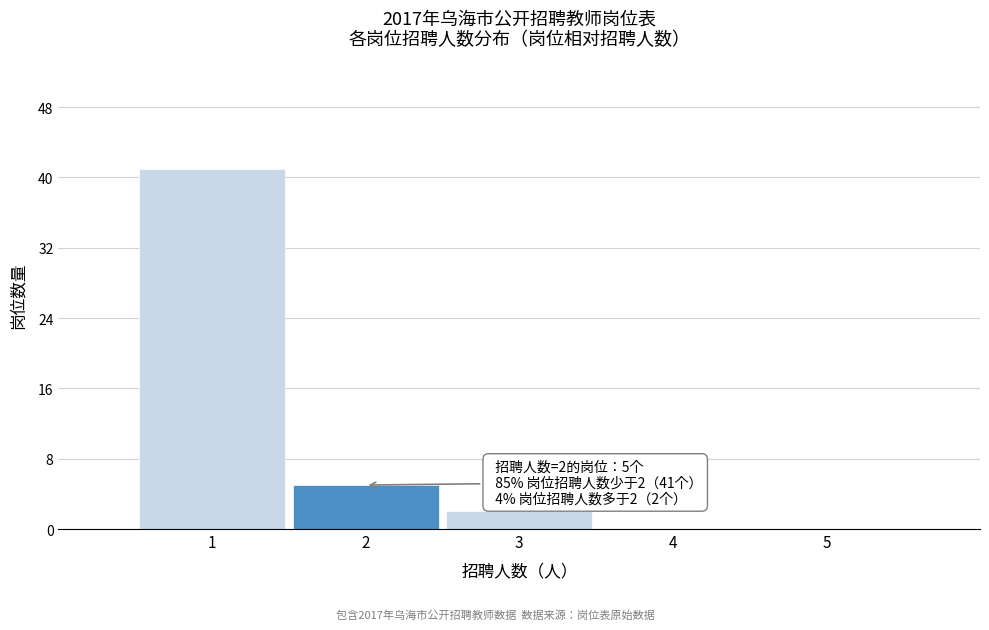

Which range on the x-axis has the tallest bar?

0.5 to 1.5